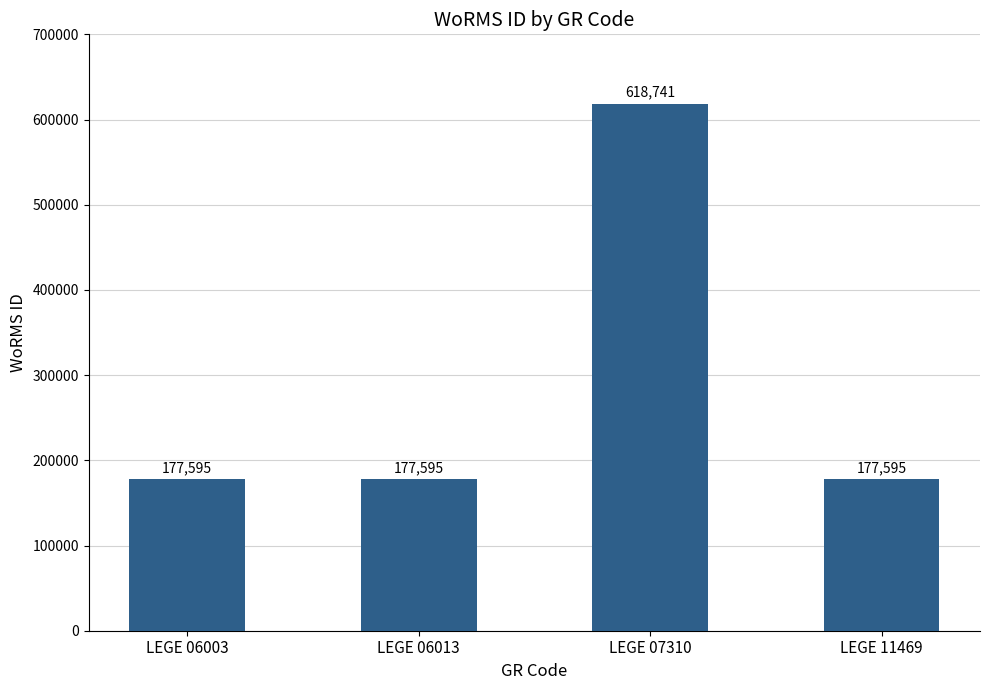

Count the values in the range 177595 to 618741.

4